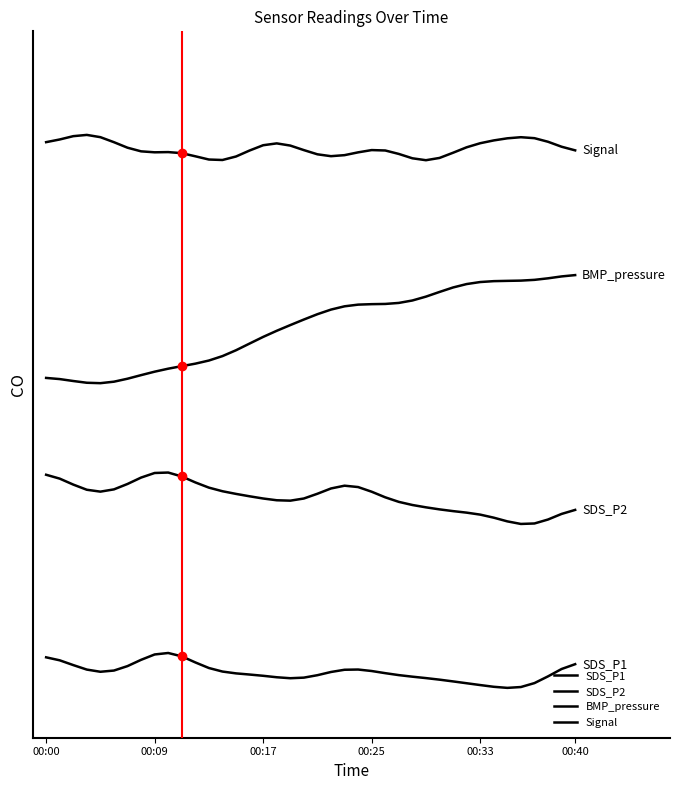

What is the sum of all Signal values?

39.7